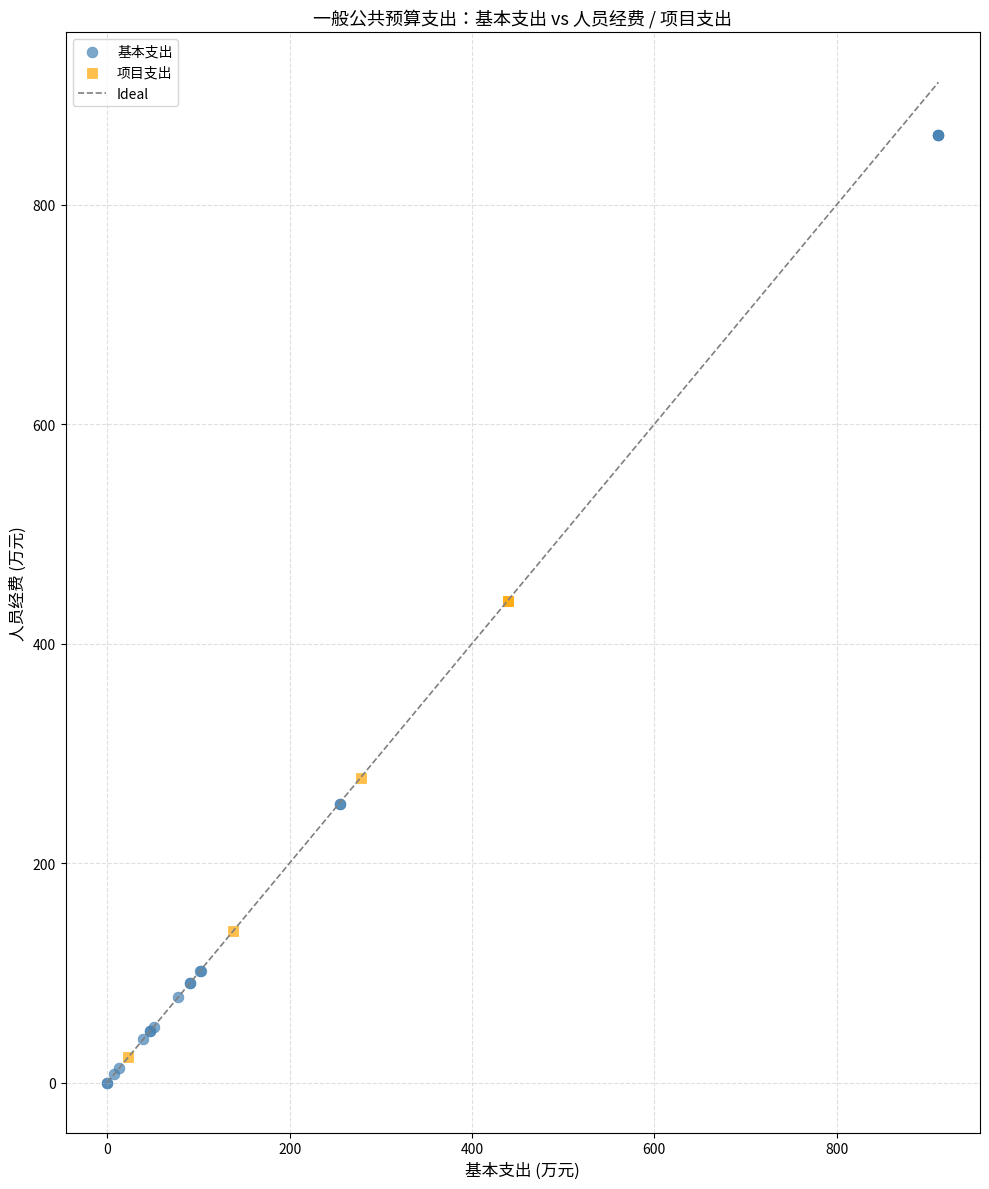

Which series has the widest spread of Y values?

基本支出